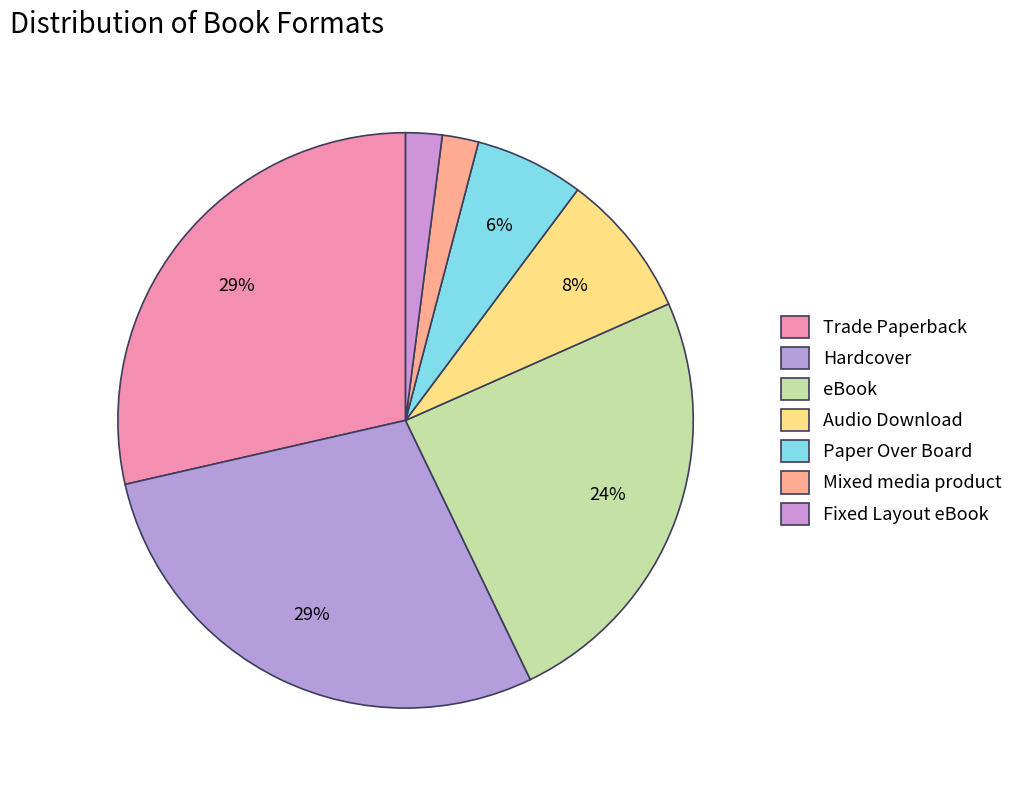

How many segments does this pie chart have?

7